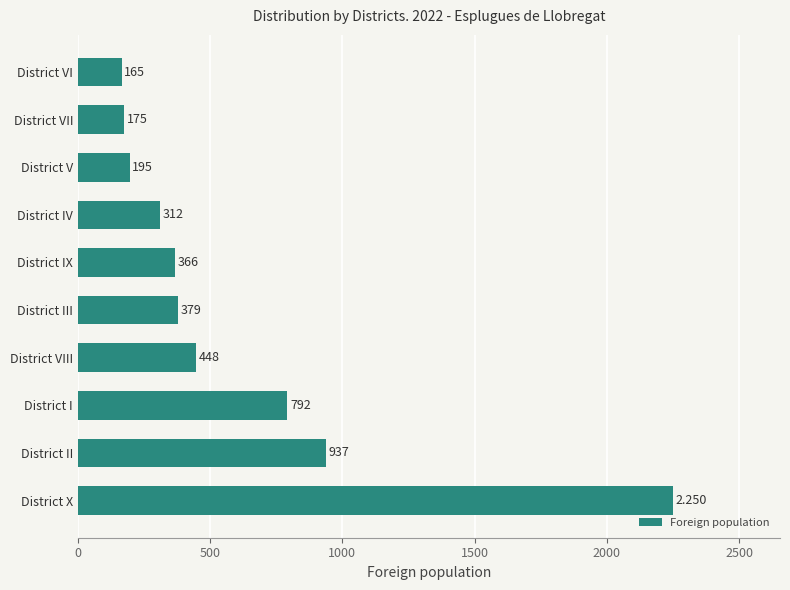

Does the chart contain stacked bars?

No